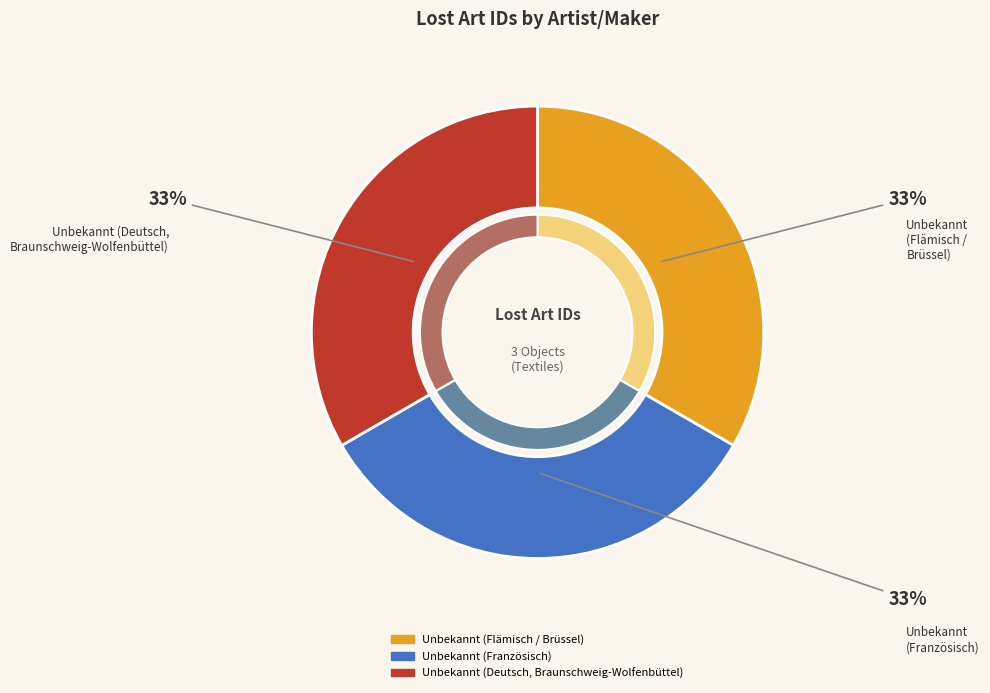

Is there any slice that represents more than half of the pie?

No